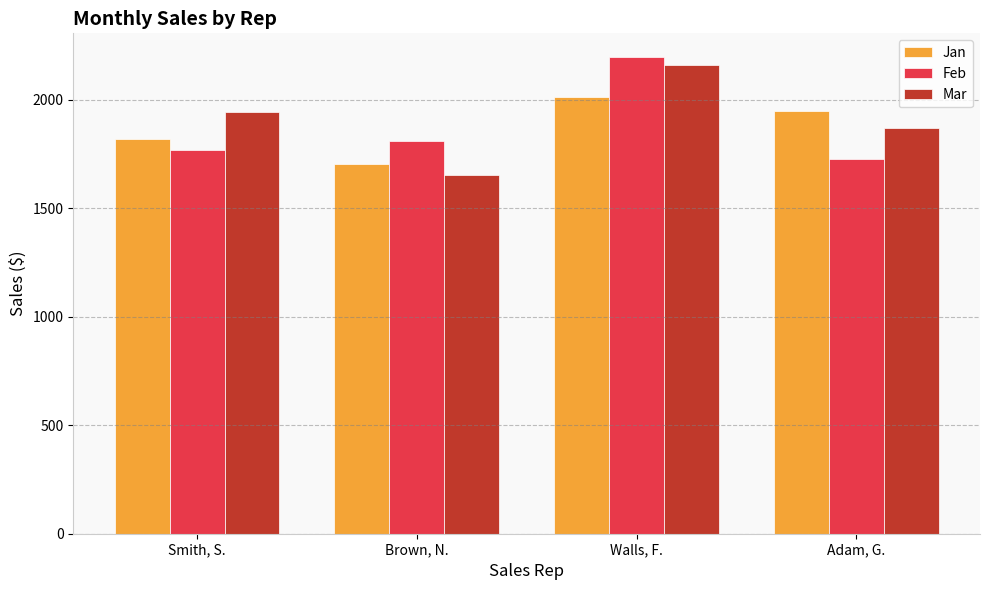

At which category is the sum across all series the highest?

Walls, F.